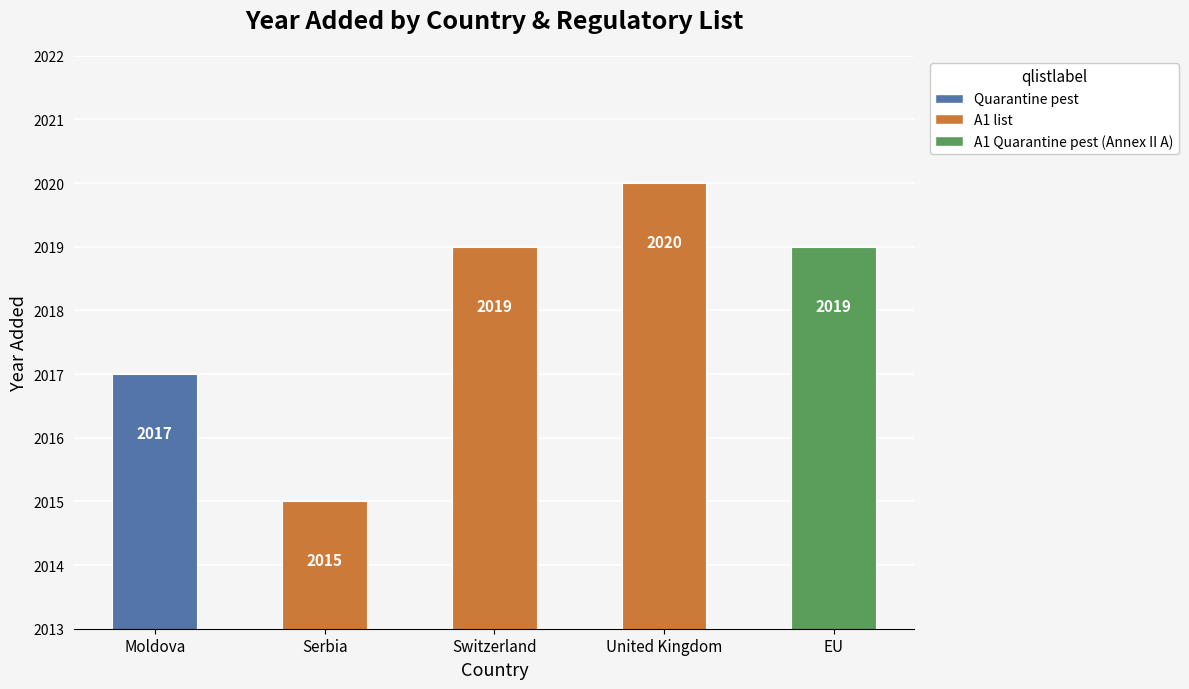

How many series are shown in this chart?

1